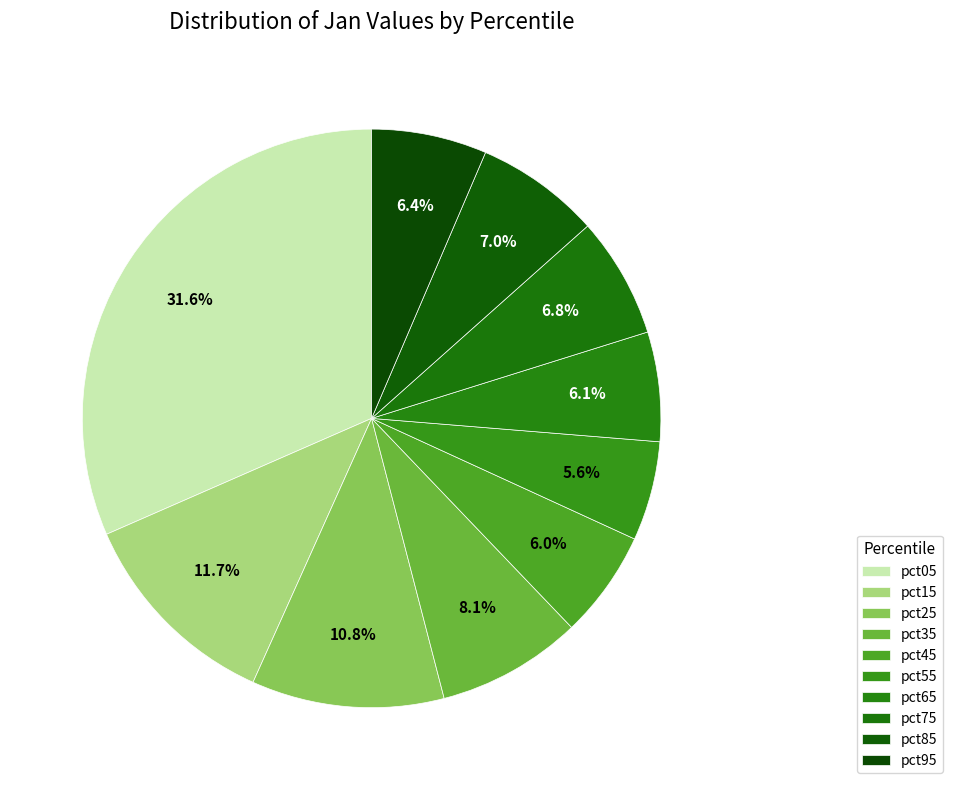

Which category has the smallest portion of the pie?

pct55